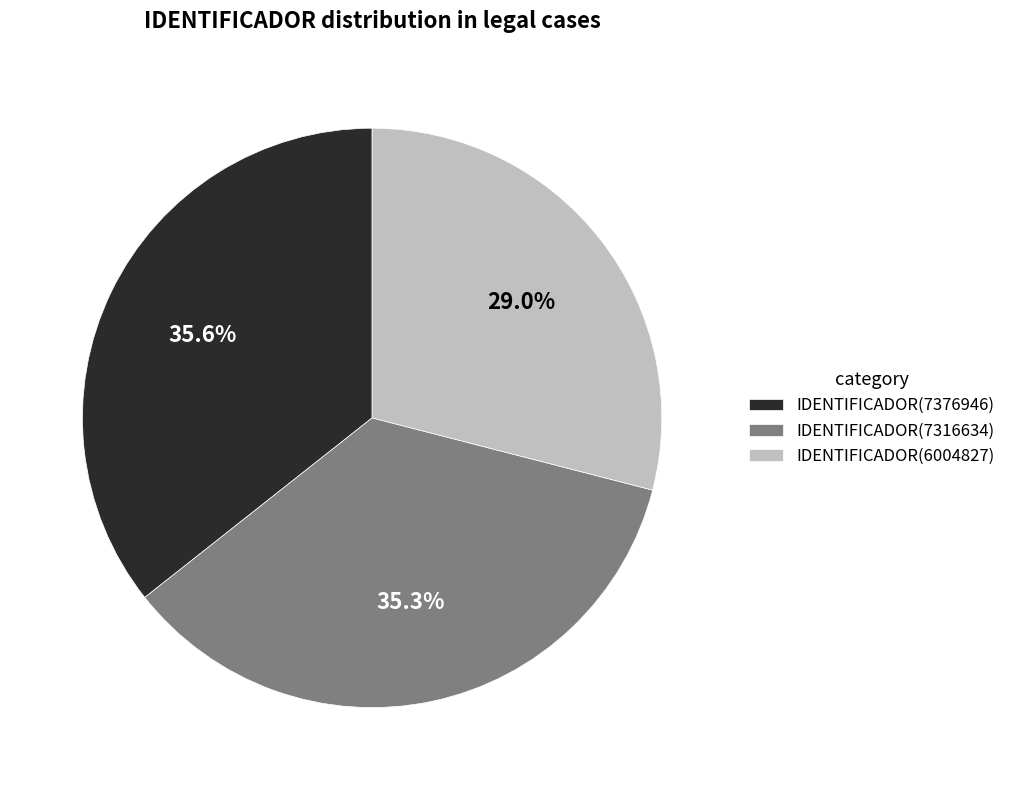

How many segments does this pie chart have?

3